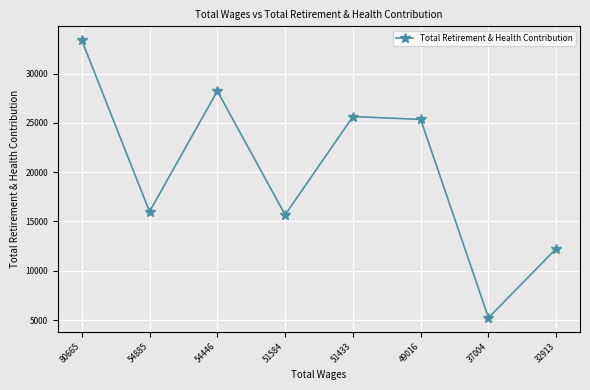

Does the chart display data point markers on the line(s)?

Yes